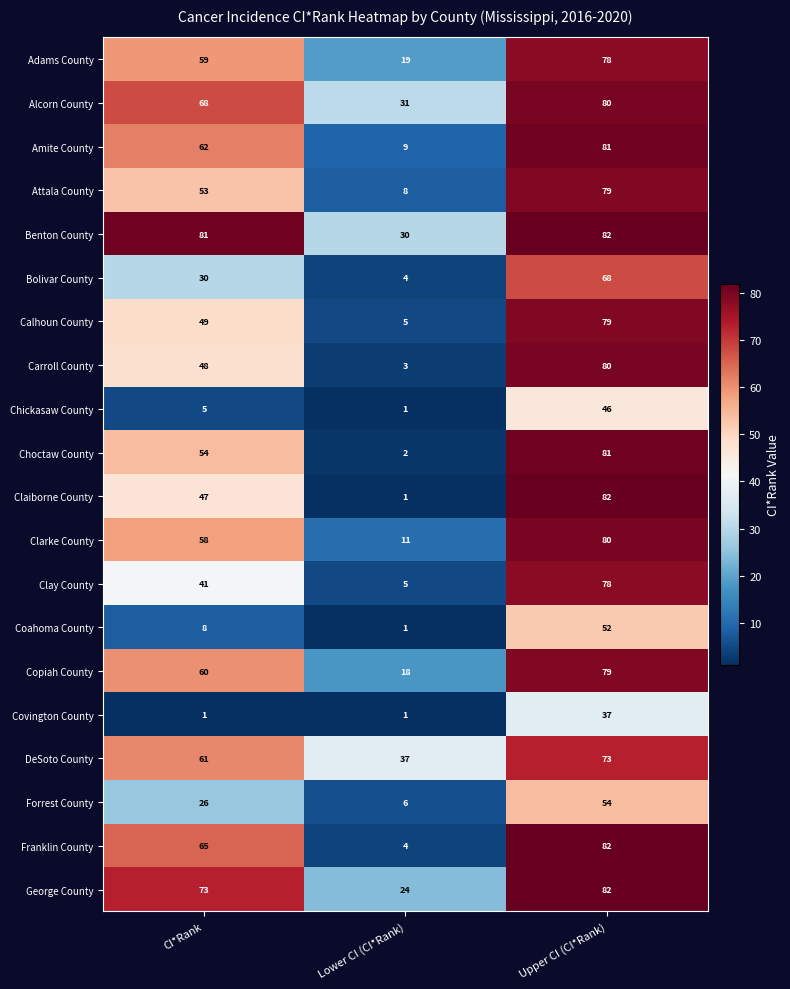

How many Bolivar County values are between 4 and 68?

3